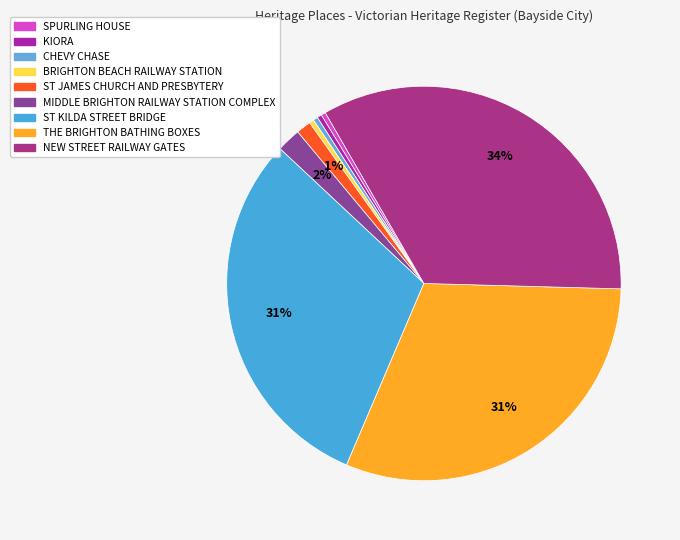

How many segments does this pie chart have?

9